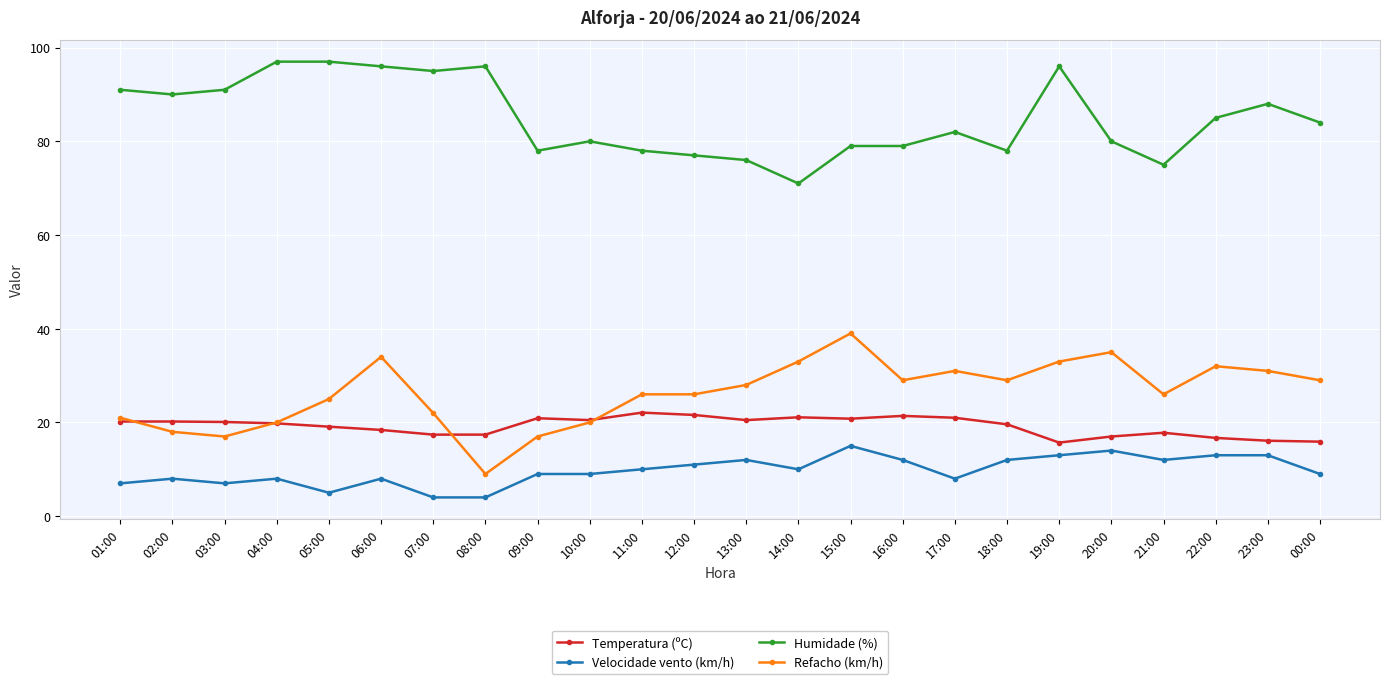

True or false: Temperatura (ºC) has more than 2 points higher than both neighbors.

True